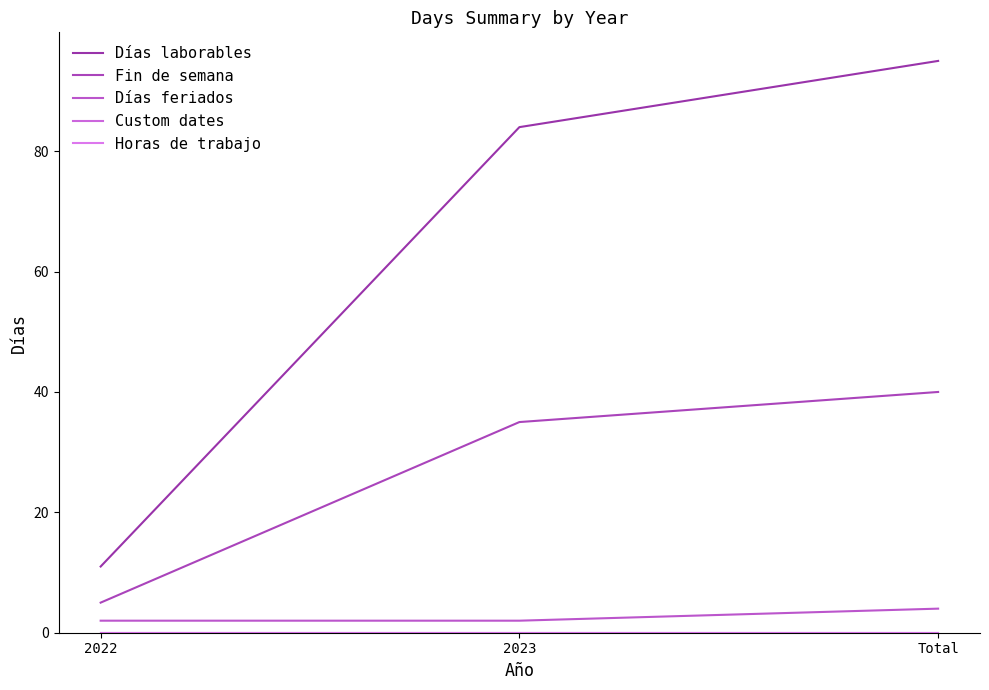

Does the chart display data point markers on the line(s)?

No